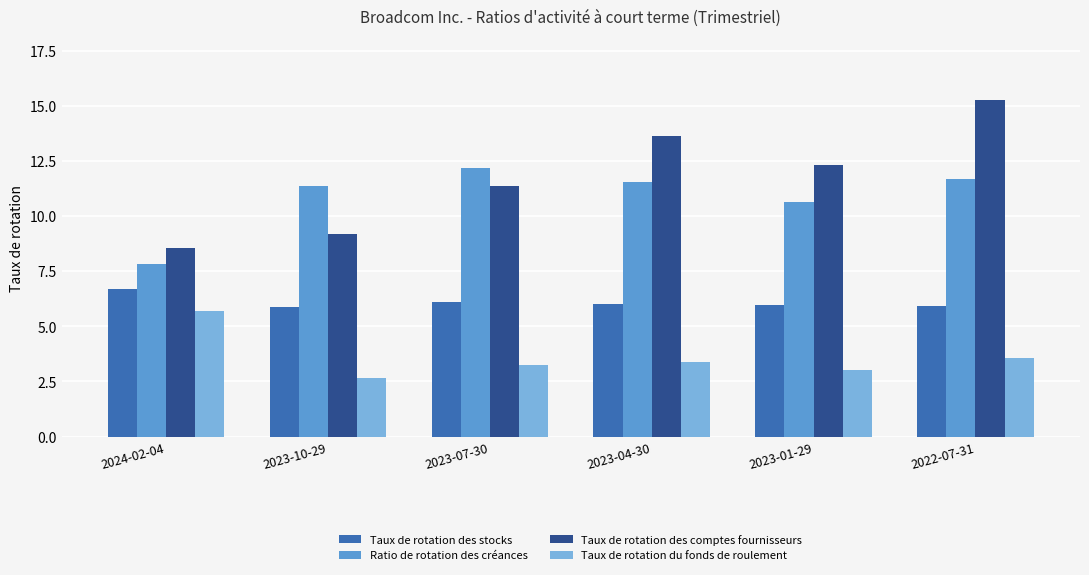

What is the sum of all Taux de rotation des stocks values?

36.5